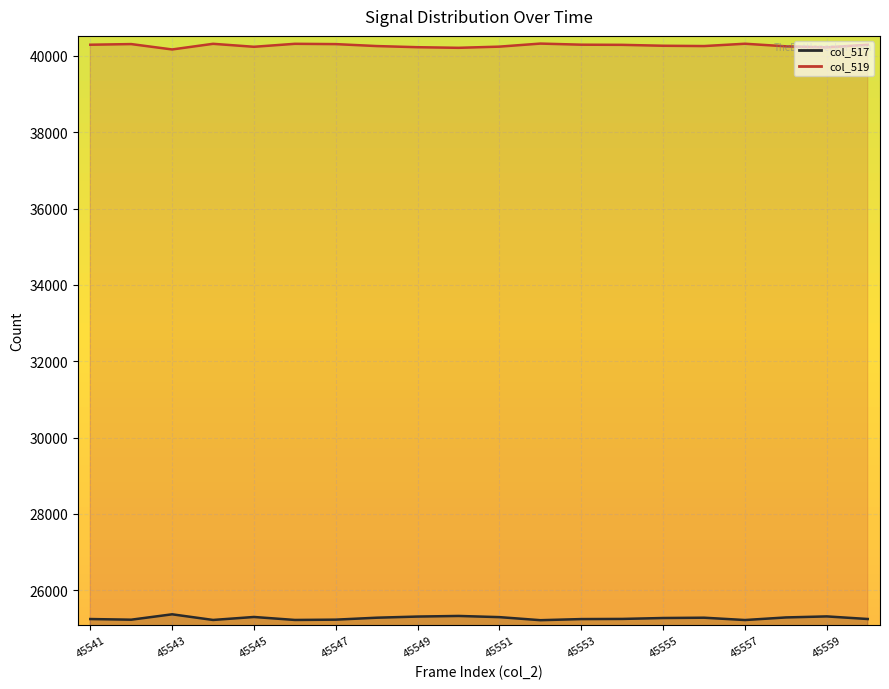

What is the ratio of the value at 11 to the value at 17?

1.0